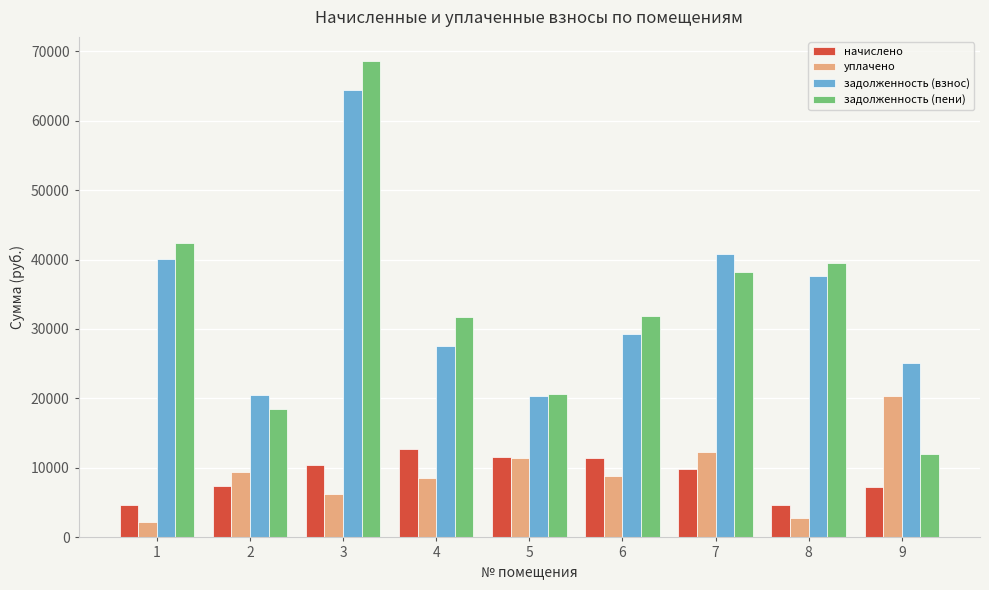

What are all the series names shown in the legend?

начислено, уплачено, задолженность (взнос), задолженность (пени)